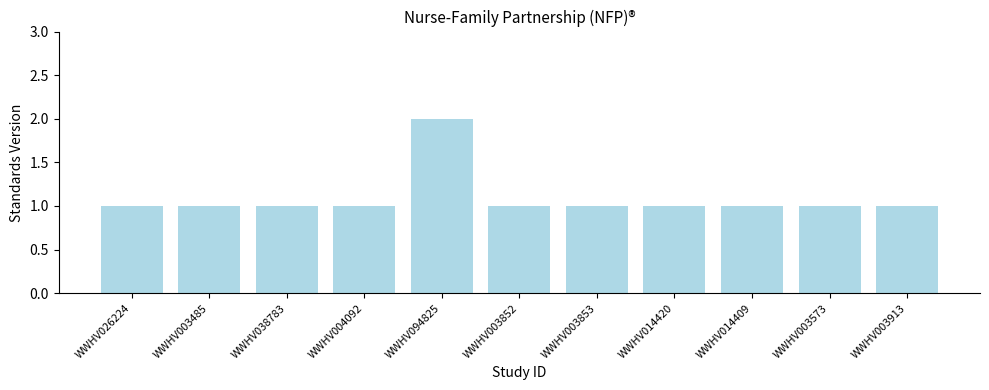

The chart shows a value of 1 at WWHV003573. True or false?

True